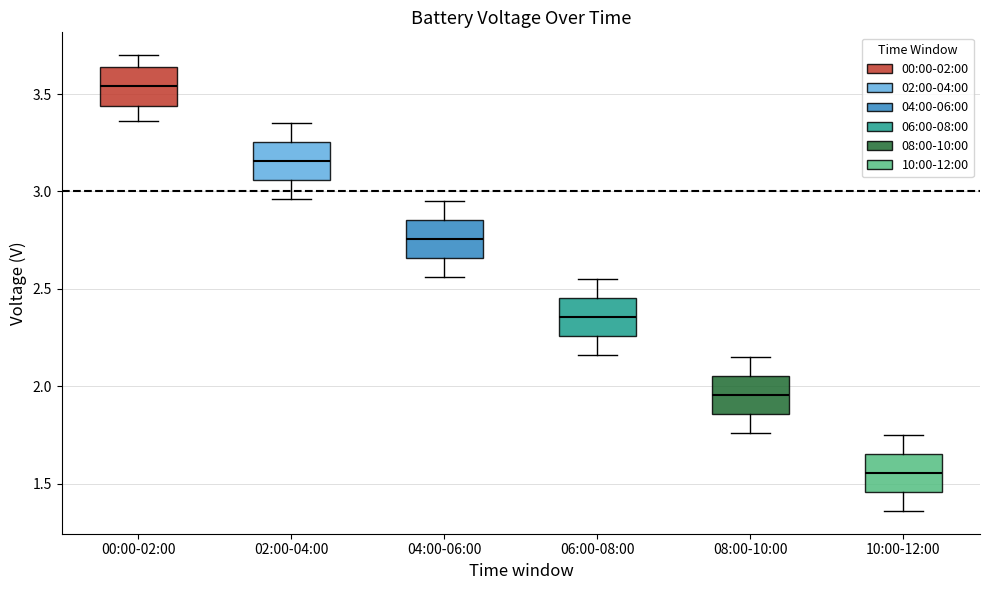

Reading left to right, read every box against the y-axis: the position of its median line, the range the box covers, and the ends of its whiskers. The values are not printed on the chart, so give them approximately, as read against the axis.

00:00-02:00: median 3.55, box 3.45 to 3.65, whiskers 3.35 to 3.70
02:00-04:00: median 3.15, box 3.05 to 3.25, whiskers 2.95 to 3.35
04:00-06:00: median 2.75, box 2.65 to 2.85, whiskers 2.55 to 2.95
06:00-08:00: median 2.35, box 2.25 to 2.45, whiskers 2.15 to 2.55
08:00-10:00: median 1.95, box 1.85 to 2.05, whiskers 1.75 to 2.15
10:00-12:00: median 1.55, box 1.45 to 1.65, whiskers 1.35 to 1.75